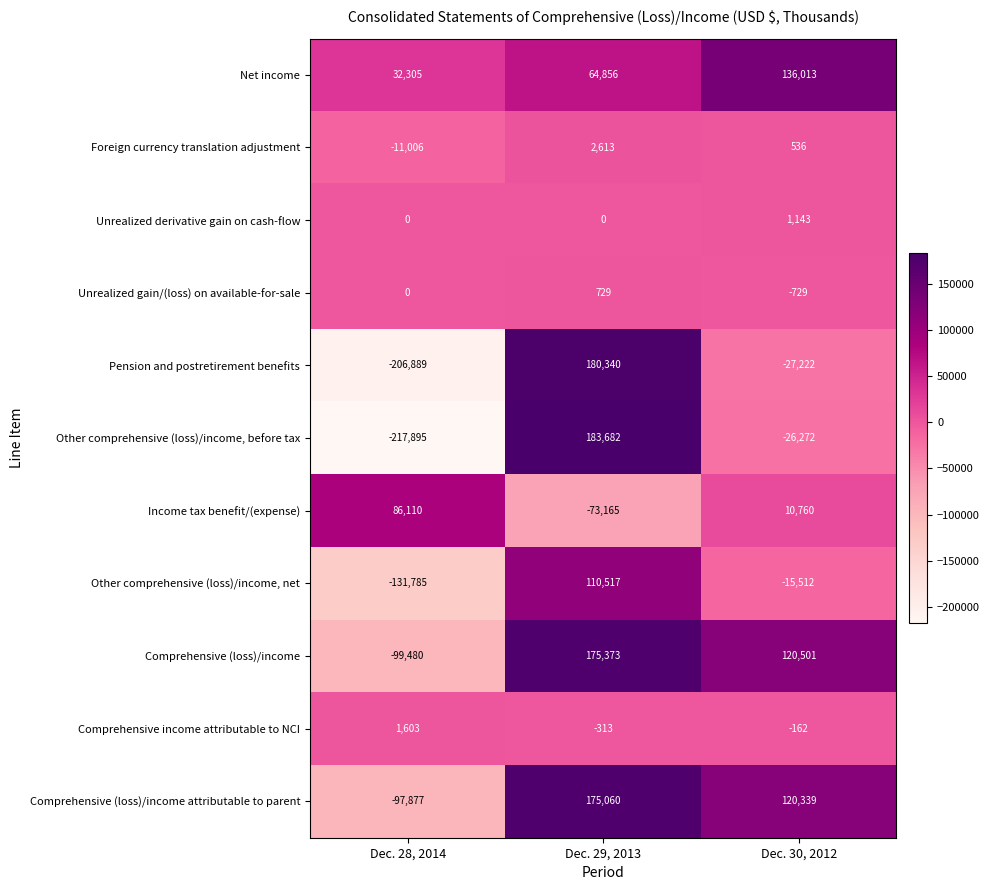

Rank the series at Dec. 30, 2012 from lowest to highest value.

Pension and postretirement benefits, Other comprehensive (loss)/income, before tax, Other comprehensive (loss)/income, net, Unrealized gain/(loss) on available-for-sale, Comprehensive income attributable to NCI, Foreign currency translation adjustment, Unrealized derivative gain on cash-flow, Income tax benefit/(expense), Comprehensive (loss)/income attributable to parent, Comprehensive (loss)/income, Net income